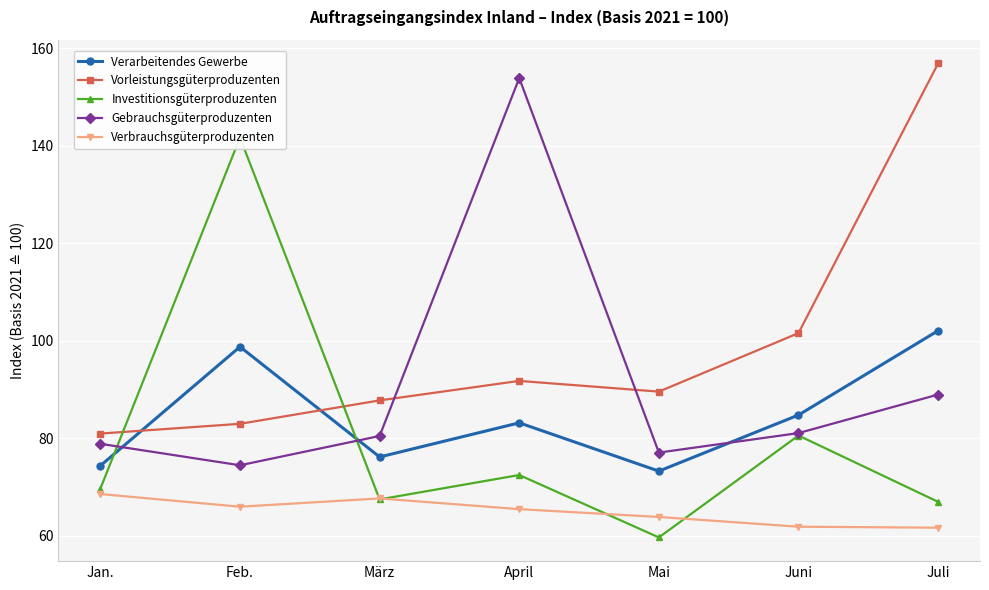

True or false: Gebrauchsgüterproduzenten has more than 2 interior local peaks.

False